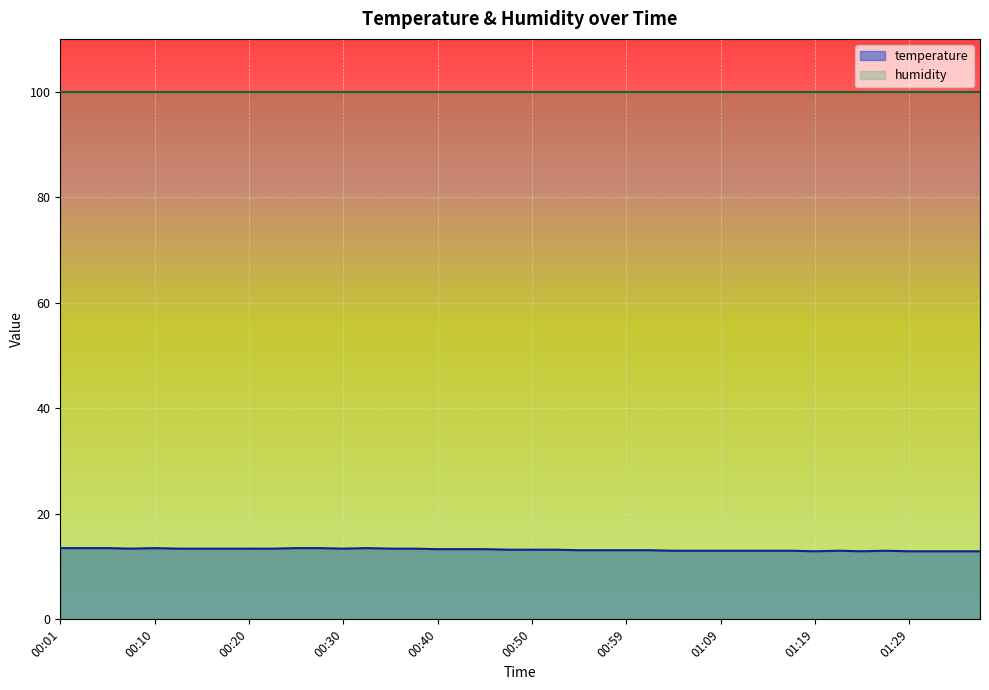

Does the chart display data point markers on the line(s)?

No